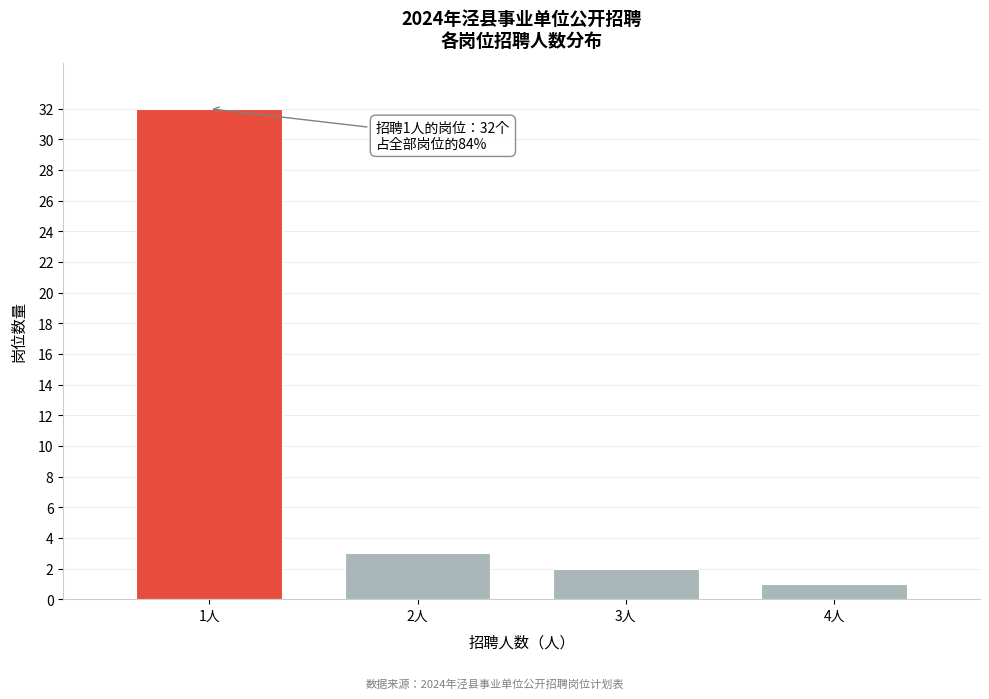

Reading right to left, list all the values displayed in this chart.

4人=1	3人=2	2人=3	1人=32